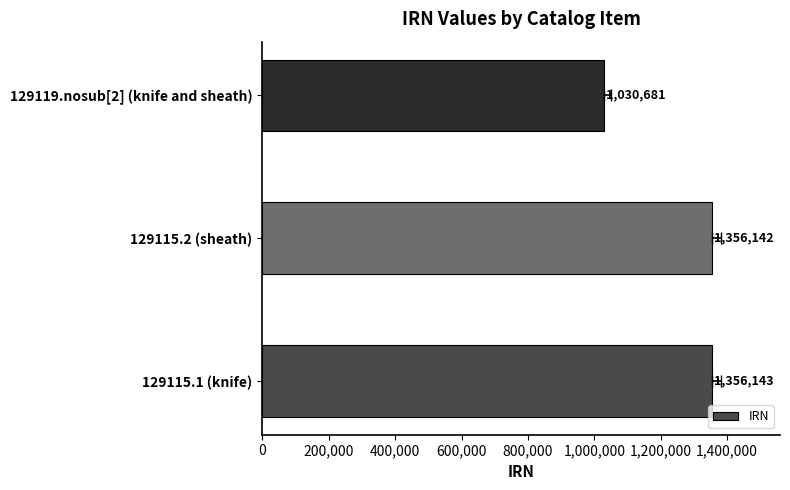

What is the change in value from 129115.2 (sheath) to 129119.nosub[2] (knife and sheath)?

-325461